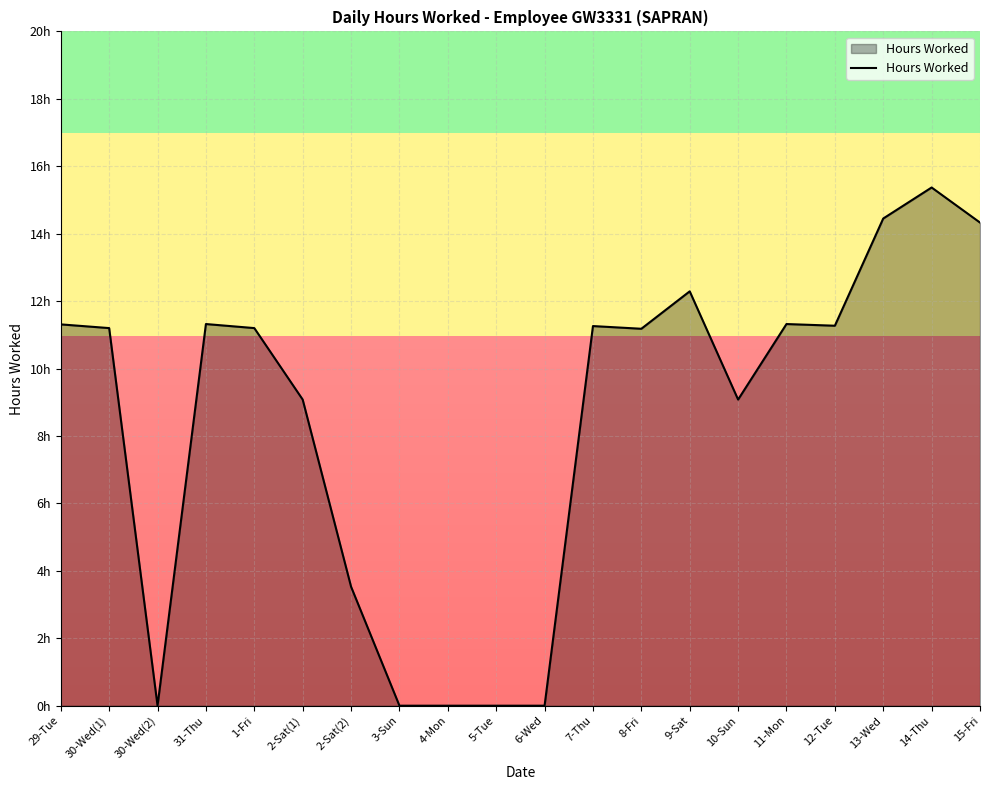

List the labels in order of value, largest first.

14-Thu, 13-Wed, 15-Fri, 9-Sat, 31-Thu, 11-Mon, 29-Tue, 12-Tue, 7-Thu, 30-Wed(1), 1-Fri, 8-Fri, 2-Sat(1), 10-Sun, 2-Sat(2), 30-Wed(2), 3-Sun, 4-Mon, 5-Tue, 6-Wed